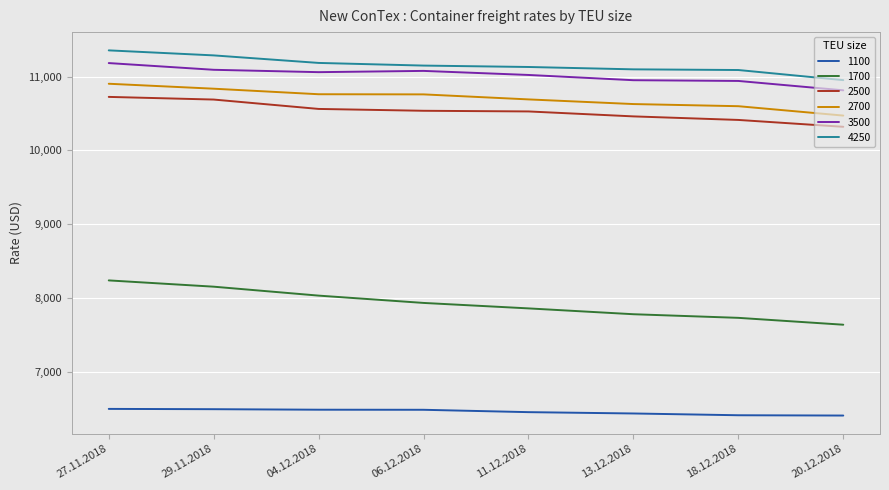

True or false: 4250 and 1100 intersect in this chart.

False